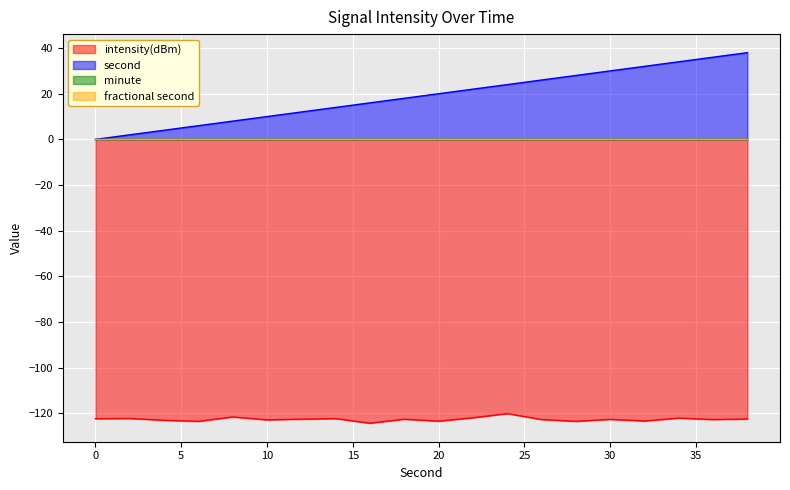

True or false: second and intensity(dBm) cross at least once.

False